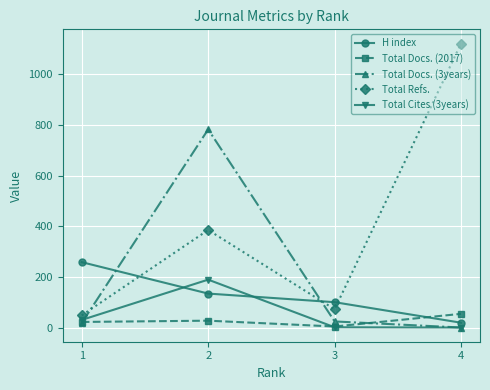

What is the greatest value displayed?

1121